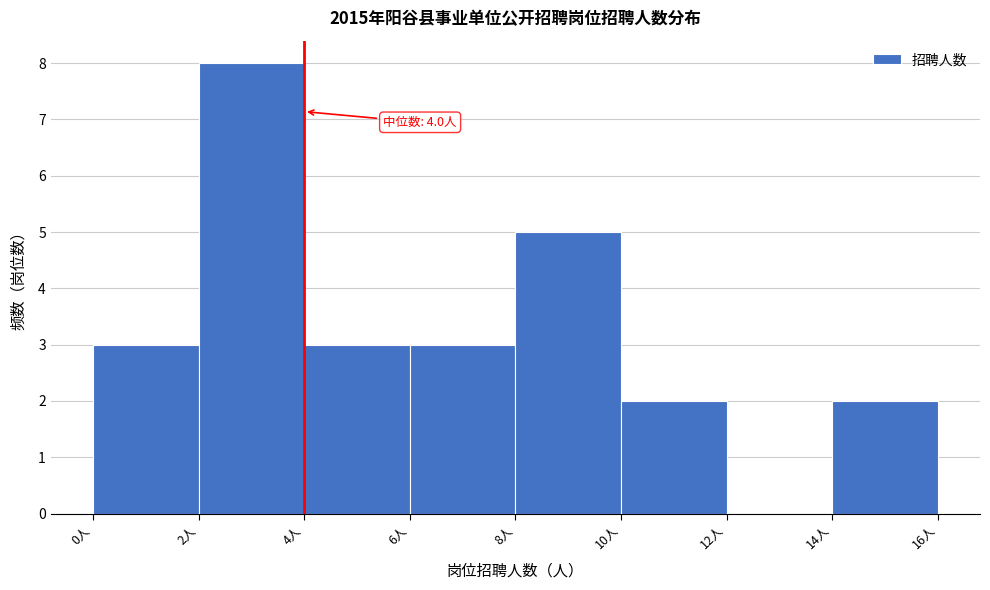

Which range on the x-axis has the tallest bar?

2 to 4